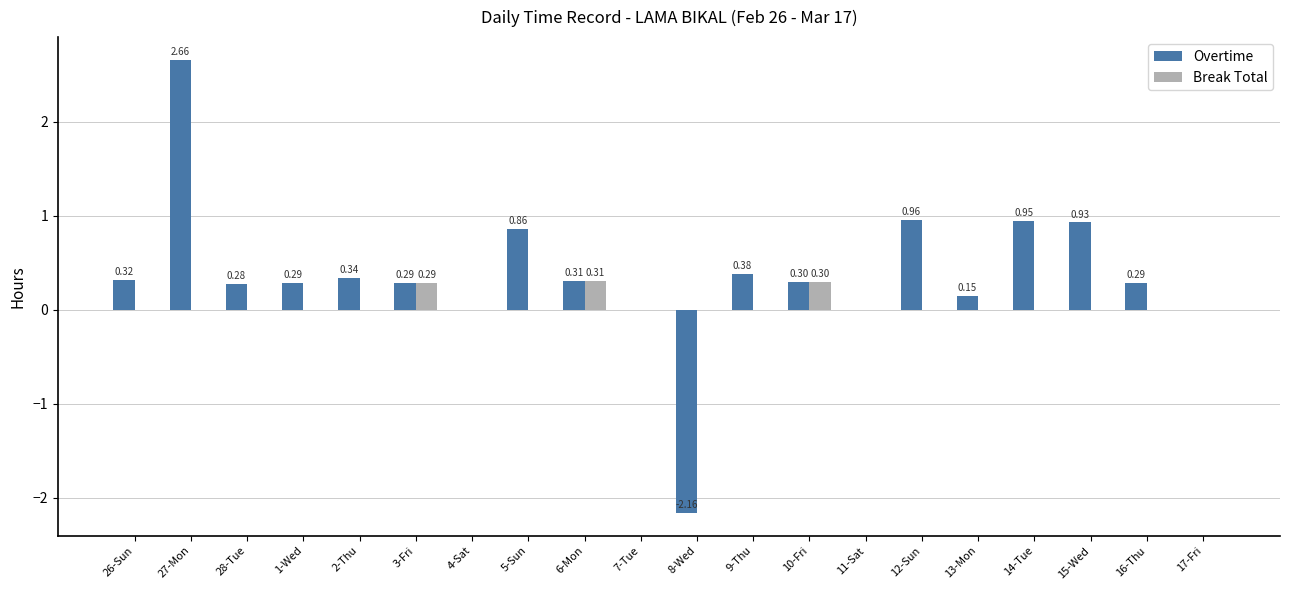

What is the sum of the Overtime values at 9-Thu and 14-Tue?

1.3